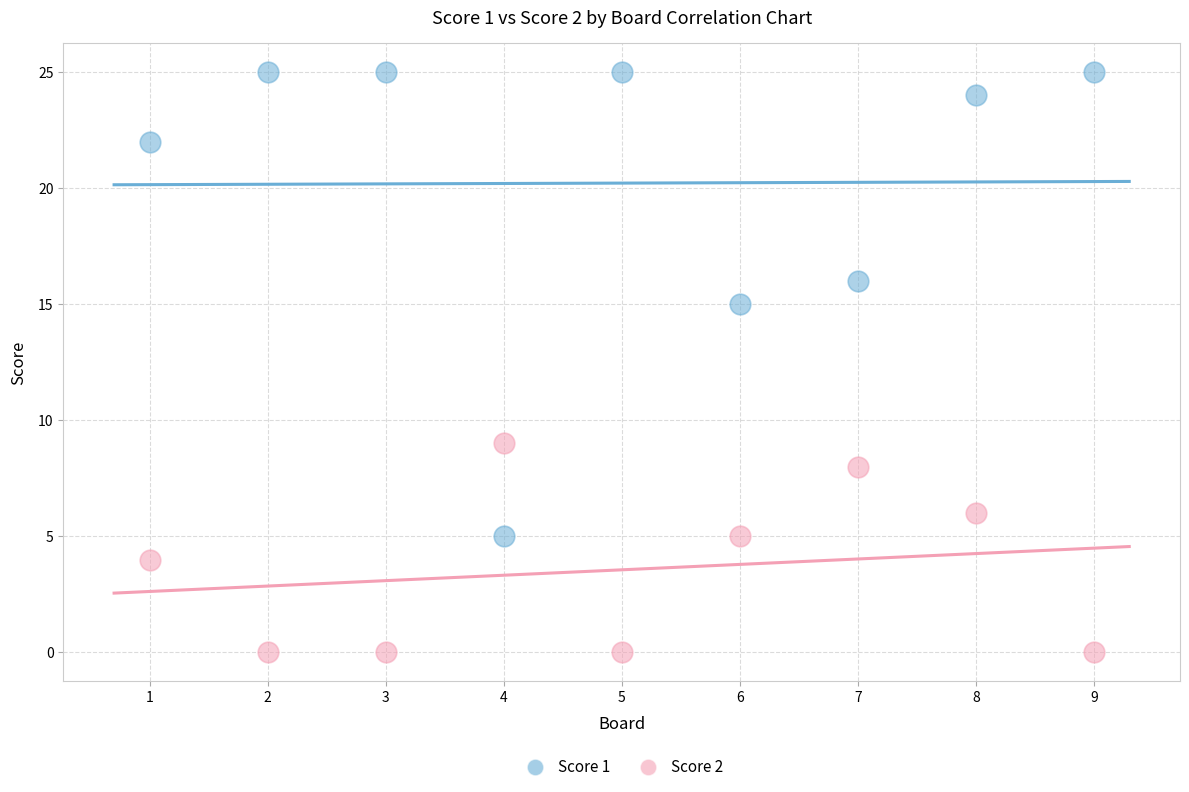

Which series has the largest Y range (max minus min)?

Score 1